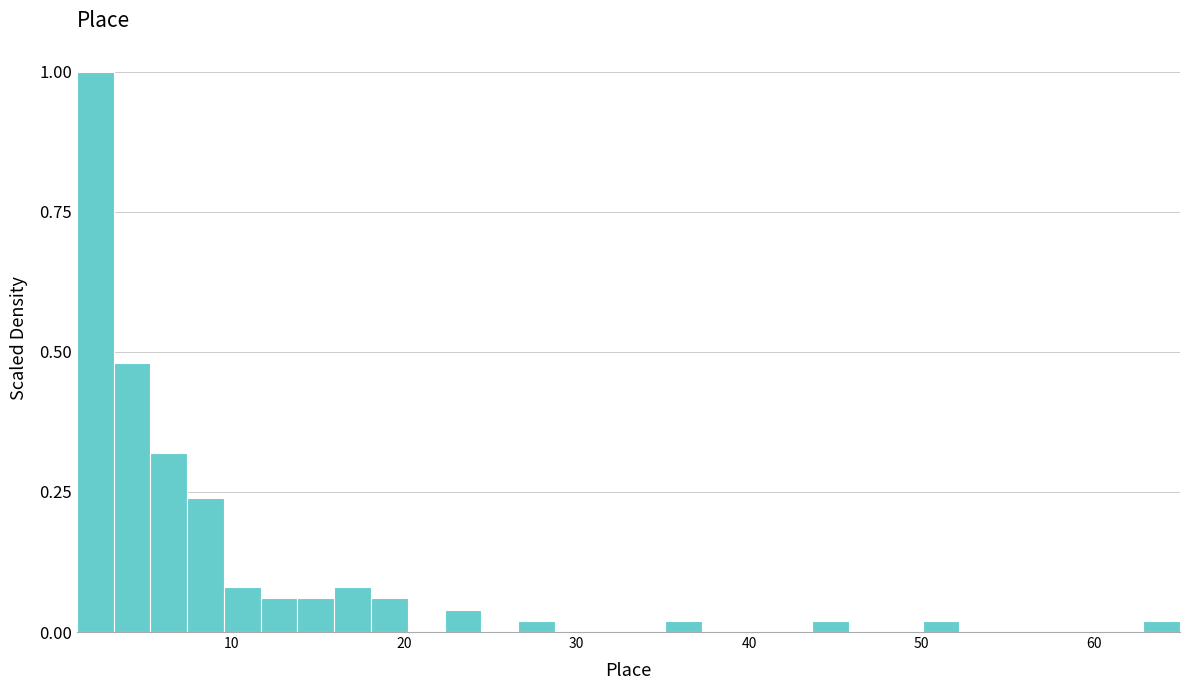

Read against the x-axis, roughly where is the centre of the tallest bar?

2